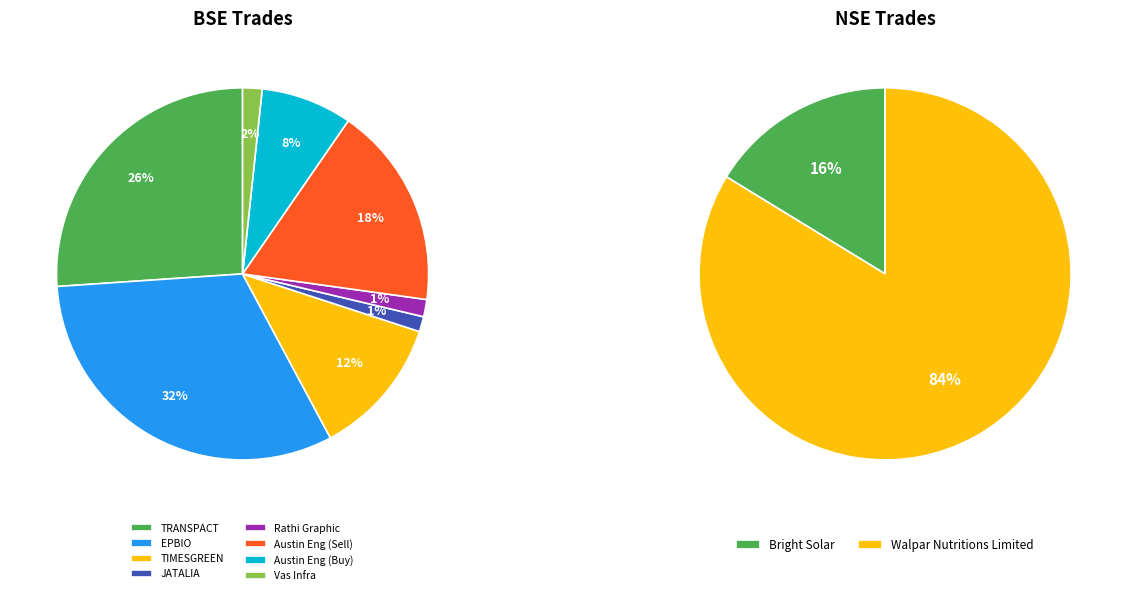

Count the number of slices in the pie.

10